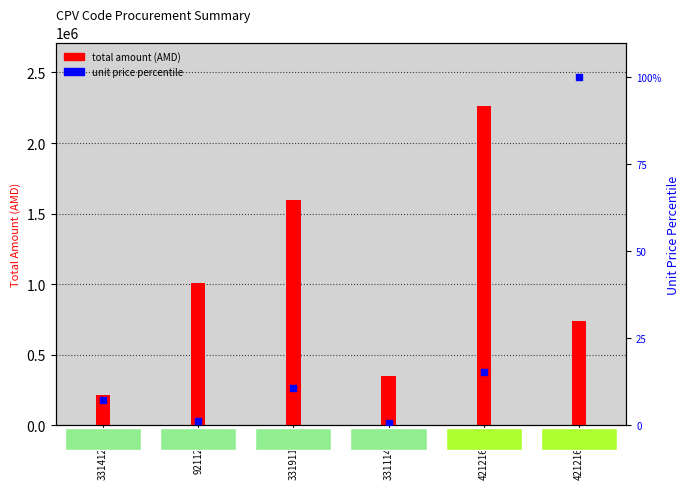

Is the value of unit price percentile at 42121680 greater than the value of total amount (AMD) at 42121670?

No